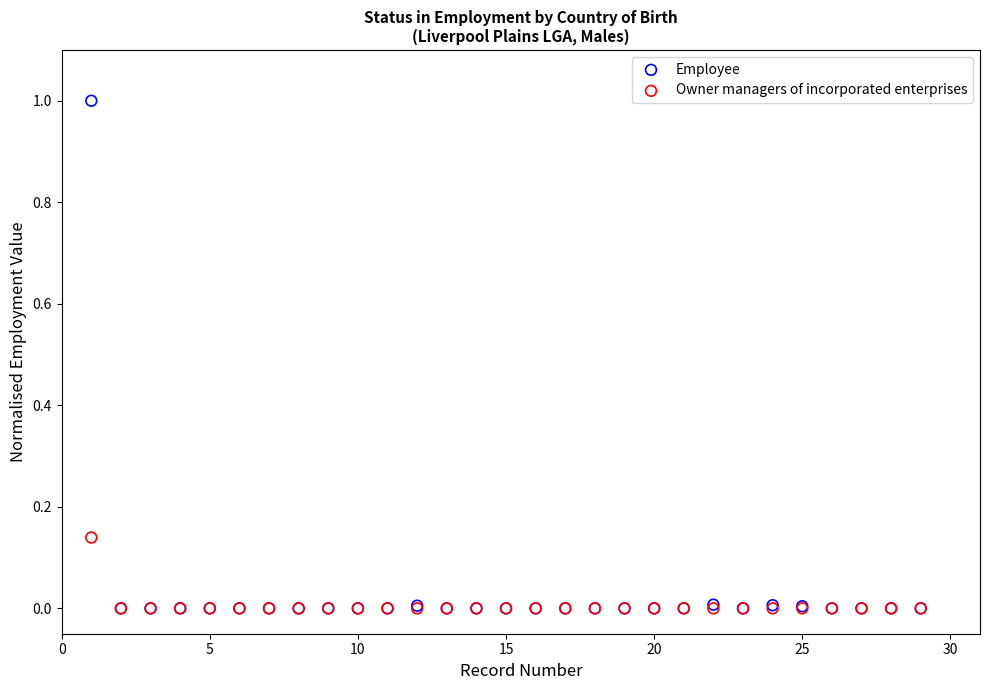

Which series has the widest spread of Y values?

Employee